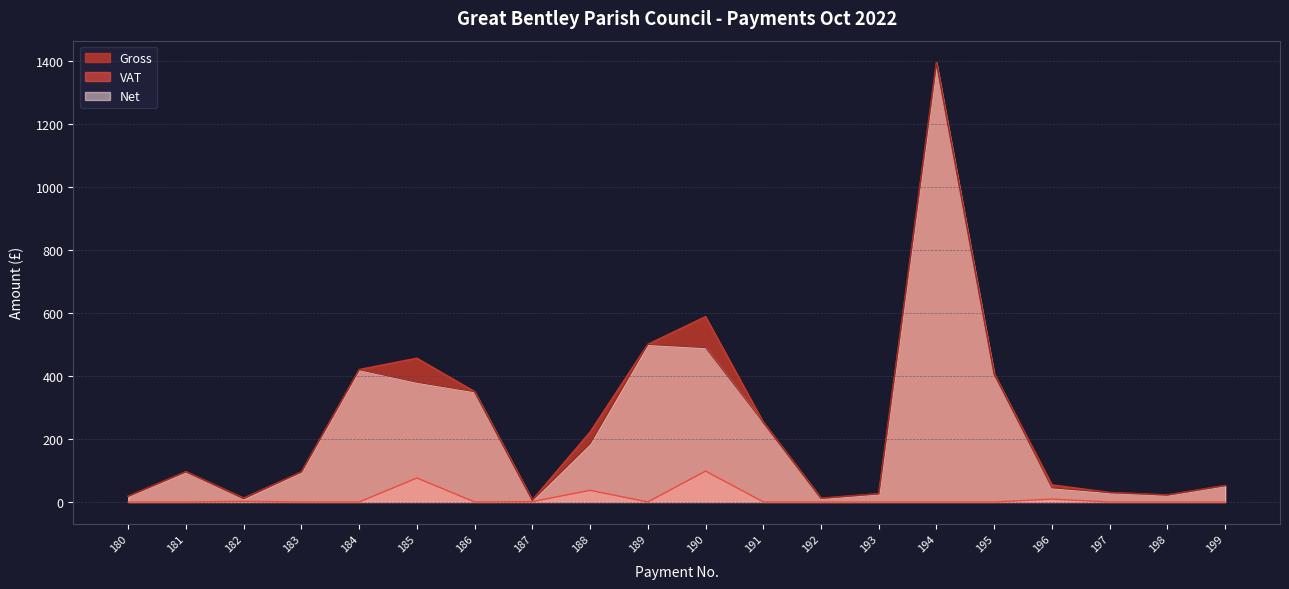

Does the chart have visible grid lines?

Yes